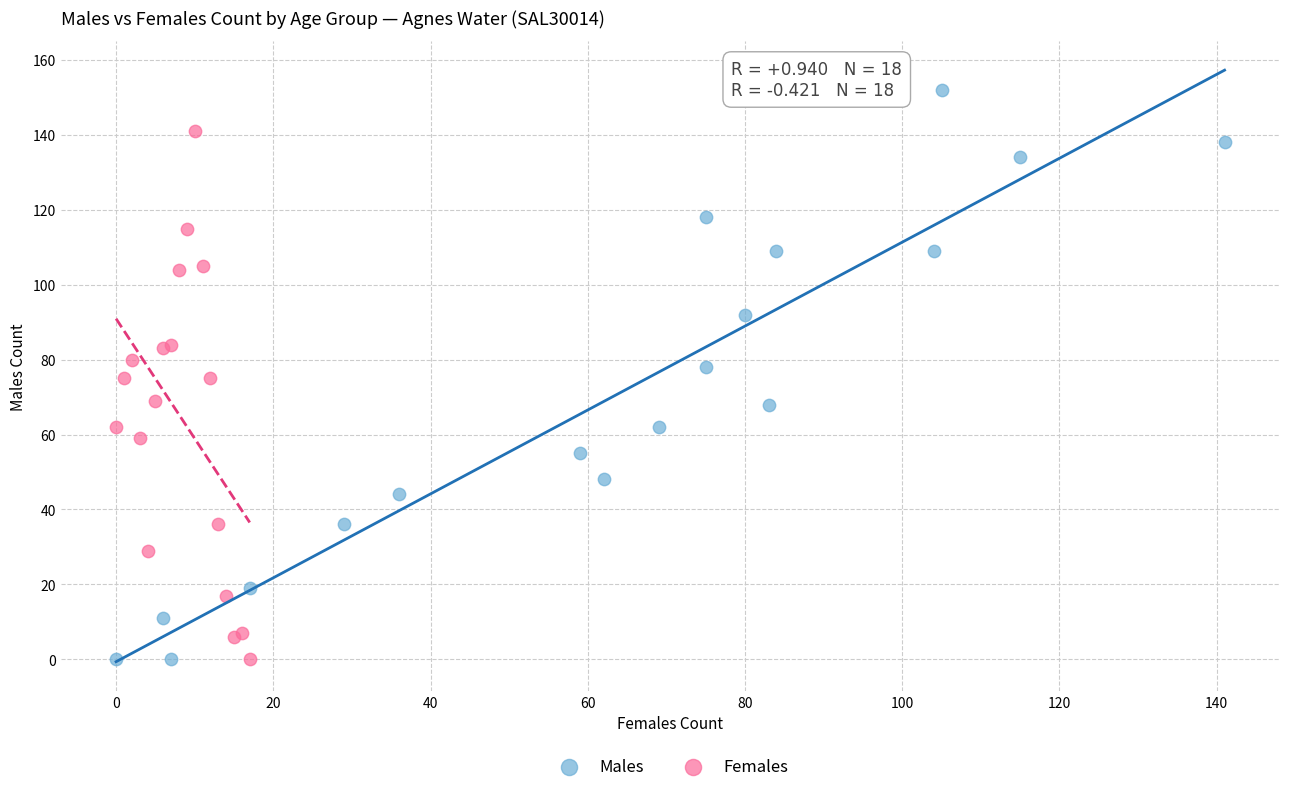

Which series has the largest Y range (max minus min)?

Males